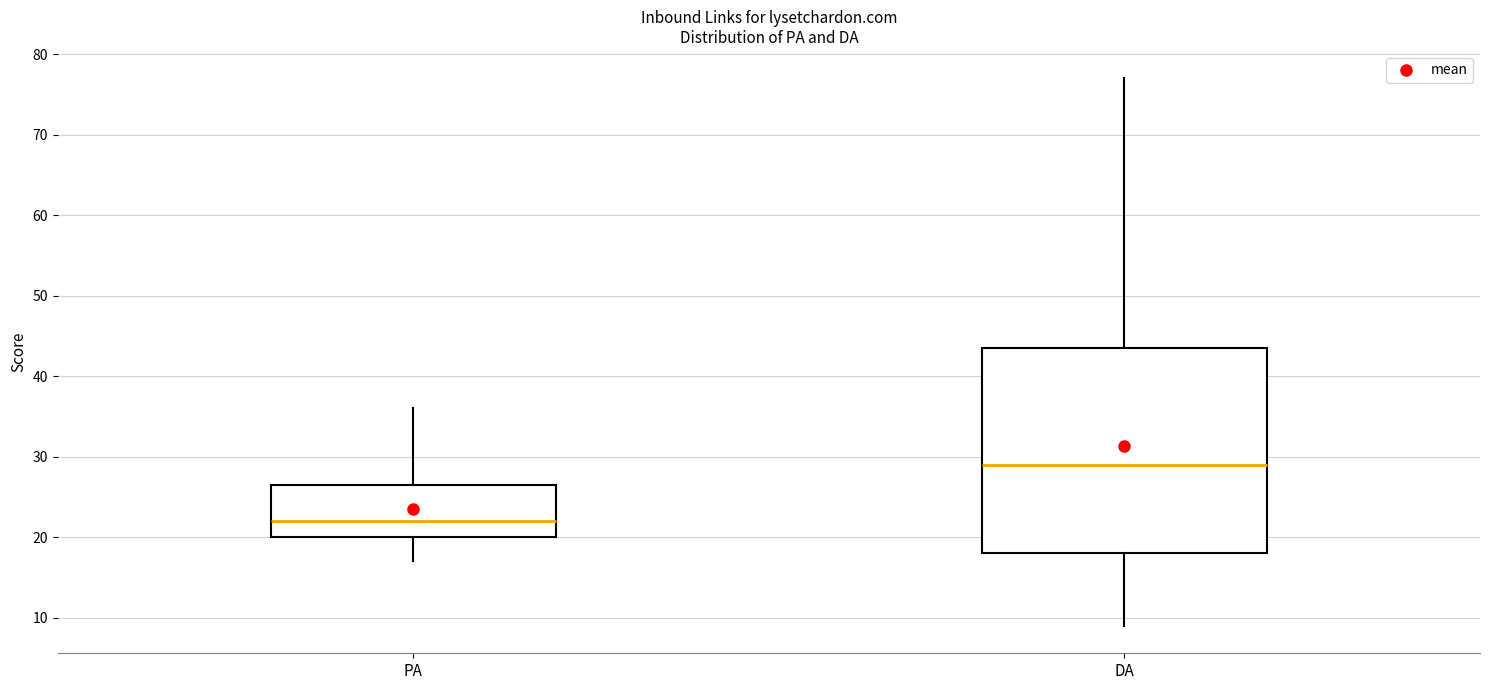

Where is the lower edge of the box for DA on the y-axis? The values are not printed on the chart, so give them approximately, as read against the axis.

18